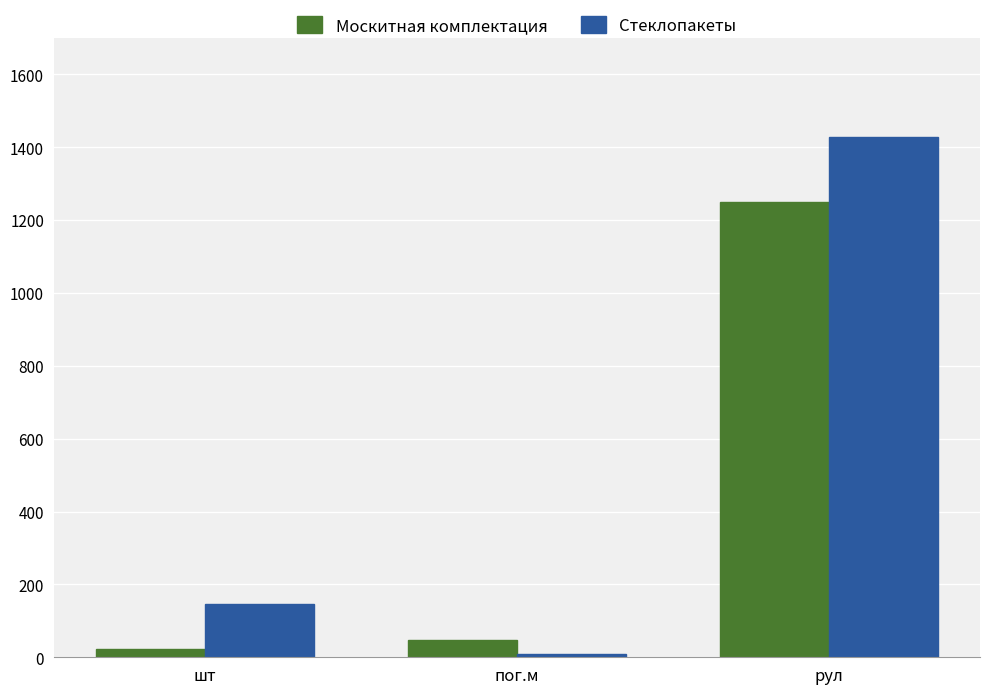

Reading left to right, extract all data points from this chart.

Москитная комплектация: 22.1	46.1	1249.5
Стеклопакеты: 147.1	8.5	1428.0